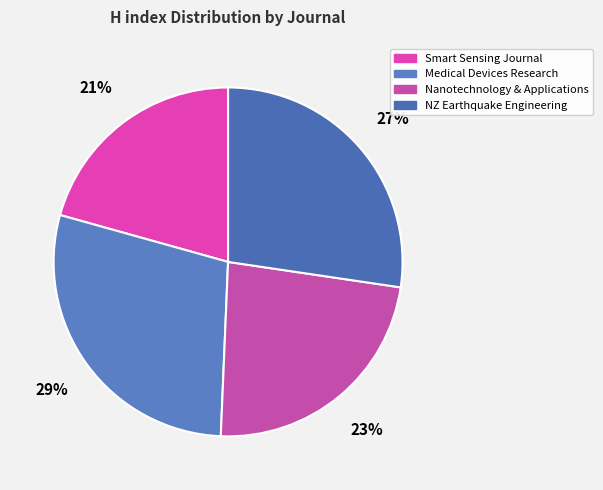

How many segments does this pie chart have?

4